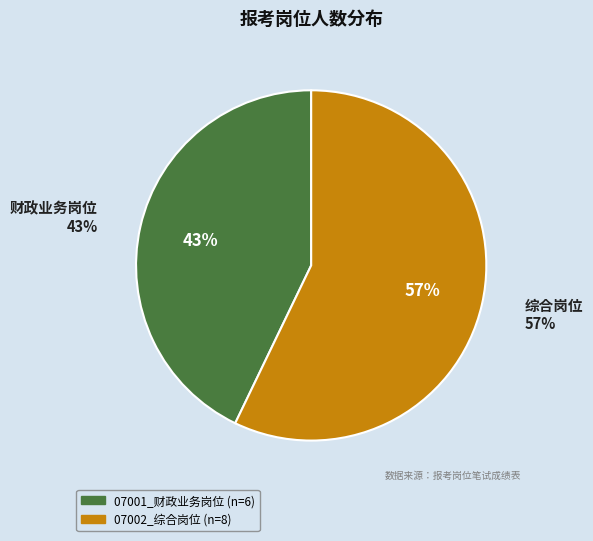

What is the ratio of the value at 07002_综合岗位 to the value at 07001_财政业务岗位?

1.3